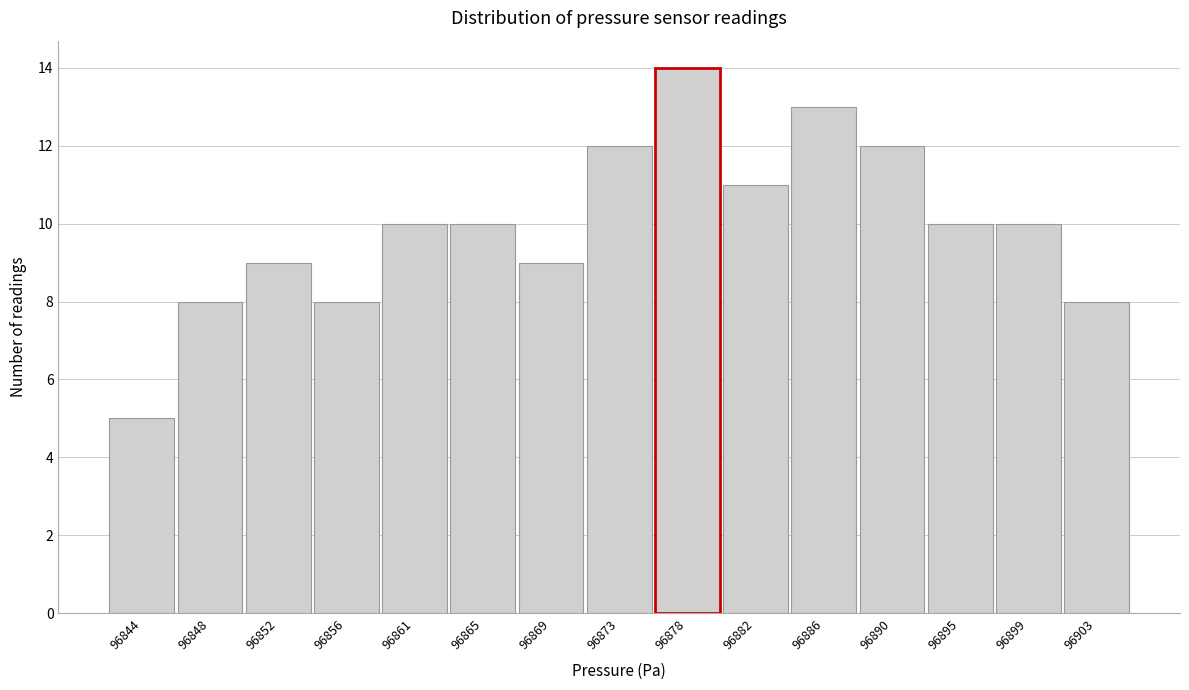

Reading right to left, extract all data points from this chart.

96903=8	96899=10	96895=10	96890=12	96886=13	96882=11	96878=14	96873=12	96869=9	96865=10	96861=10	96856=8	96852=9	96848=8	96844=5